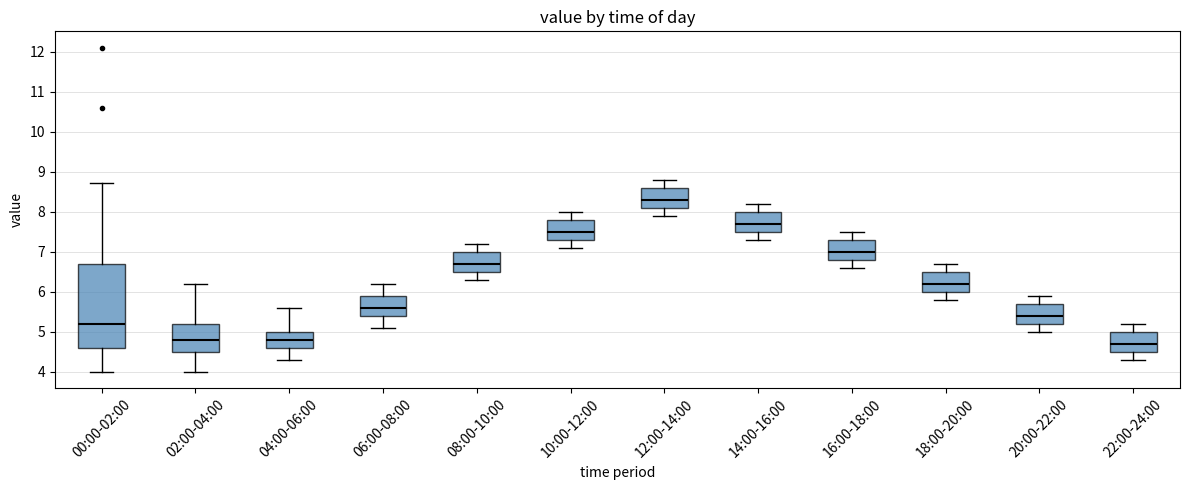

Reading left to right, read every box against the y-axis: the position of its median line, the range the box covers, and the ends of its whiskers. The values are not printed on the chart, so give them approximately, as read against the axis.

00:00-02:00: median 5.2, box 4.6 to 6.7, whiskers 4.0 to 8.7
02:00-04:00: median 4.8, box 4.5 to 5.2, whiskers 4.0 to 6.2
04:00-06:00: median 4.8, box 4.6 to 5.0, whiskers 4.3 to 5.6
06:00-08:00: median 5.6, box 5.4 to 5.9, whiskers 5.1 to 6.2
08:00-10:00: median 6.7, box 6.5 to 7.0, whiskers 6.3 to 7.2
10:00-12:00: median 7.5, box 7.3 to 7.8, whiskers 7.1 to 8.0
12:00-14:00: median 8.3, box 8.1 to 8.6, whiskers 7.9 to 8.8
14:00-16:00: median 7.7, box 7.5 to 8.0, whiskers 7.3 to 8.2
16:00-18:00: median 7.0, box 6.8 to 7.3, whiskers 6.6 to 7.5
18:00-20:00: median 6.2, box 6.0 to 6.5, whiskers 5.8 to 6.7
20:00-22:00: median 5.4, box 5.2 to 5.7, whiskers 5.0 to 5.9
22:00-24:00: median 4.7, box 4.5 to 5.0, whiskers 4.3 to 5.2